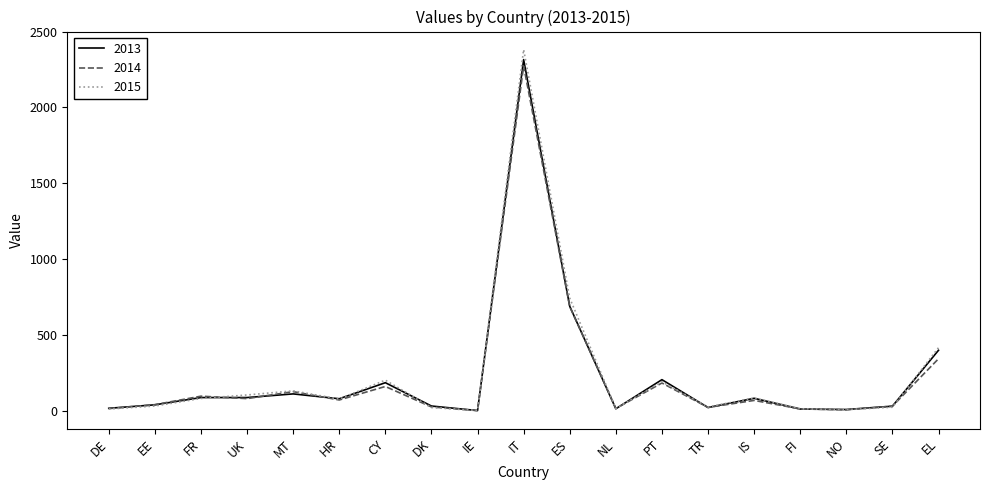

The 2015 series shows 80 at FR. True or false?

True